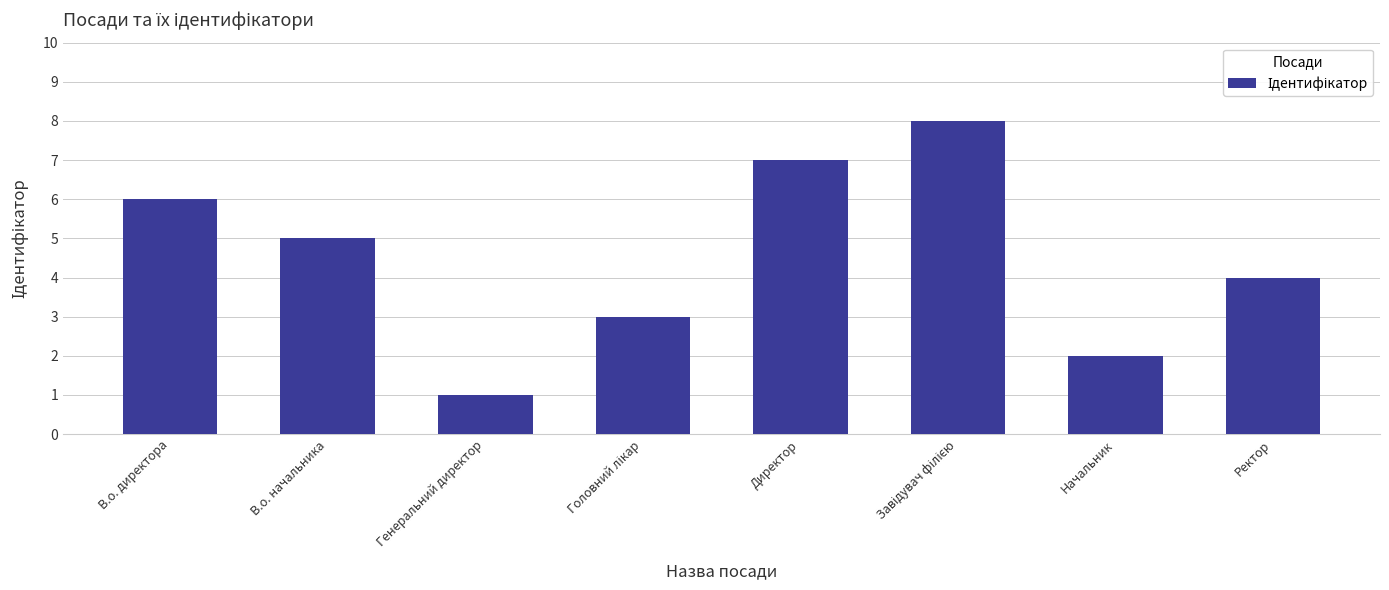

What is the sum of all values?

36